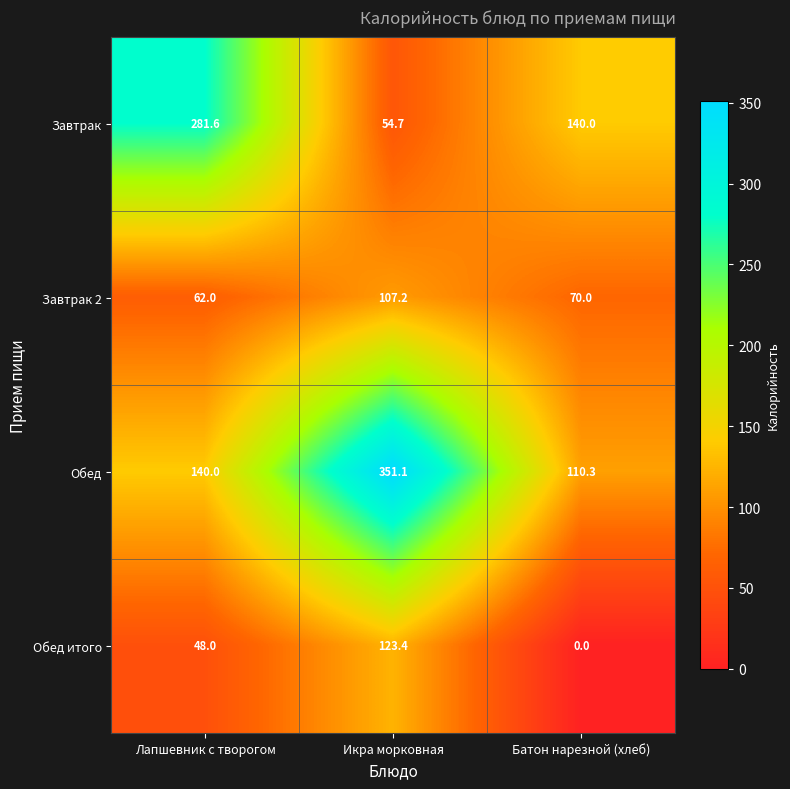

Where does the Завтрак series first go above 140?

Лапшевник с творогом